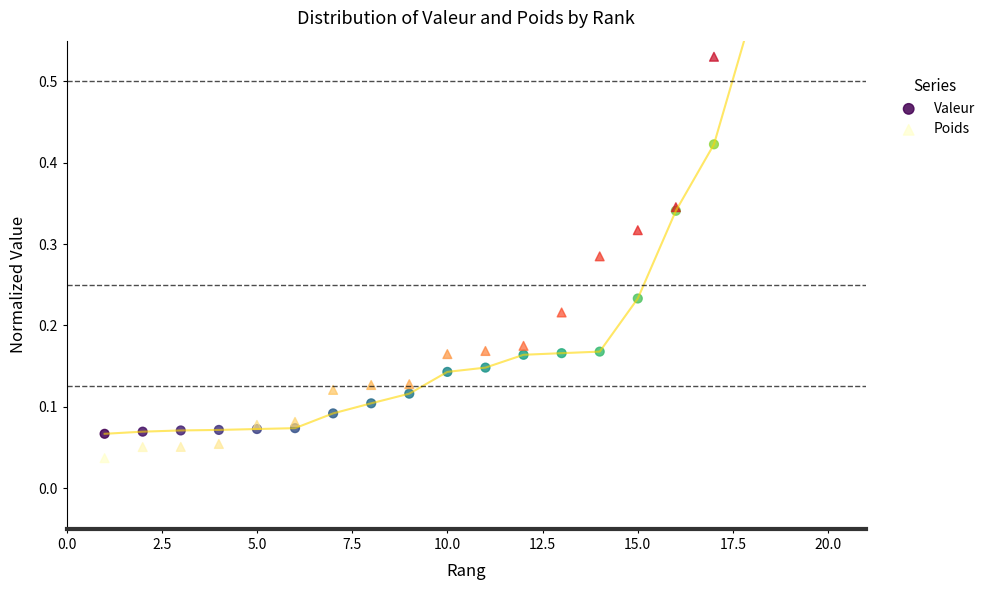

Which series has the largest total across all categories?

Poids